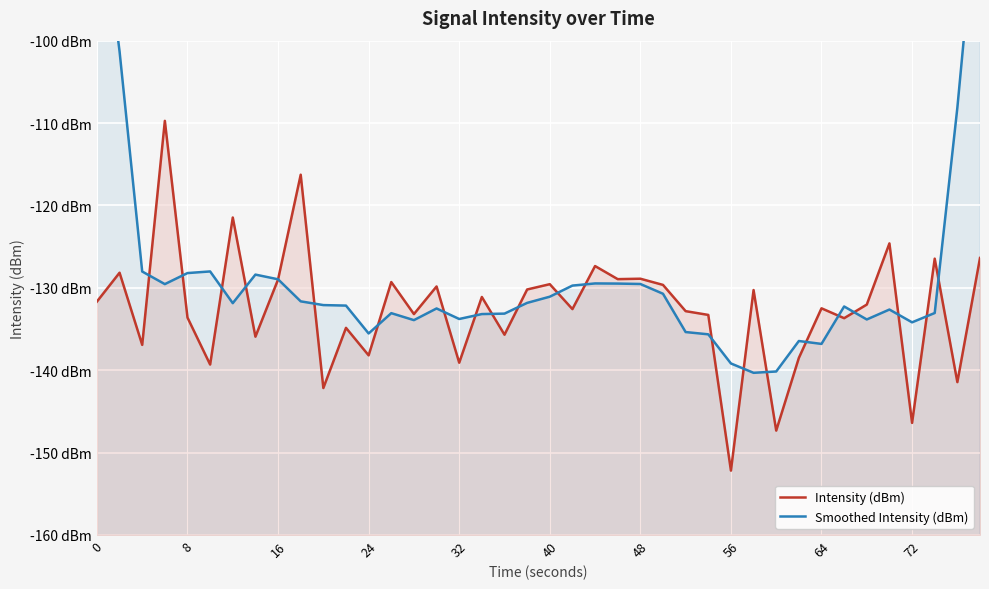

In Smoothed Intensity (dBm), how many points are higher than both neighbors (excluding endpoints)?

8